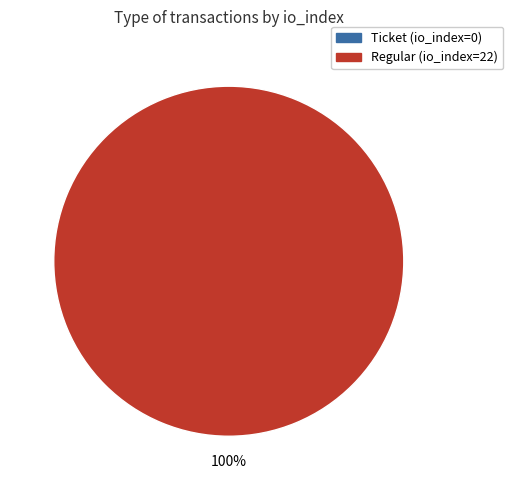

What is the largest slice in the pie chart?

Regular (io_index=22)